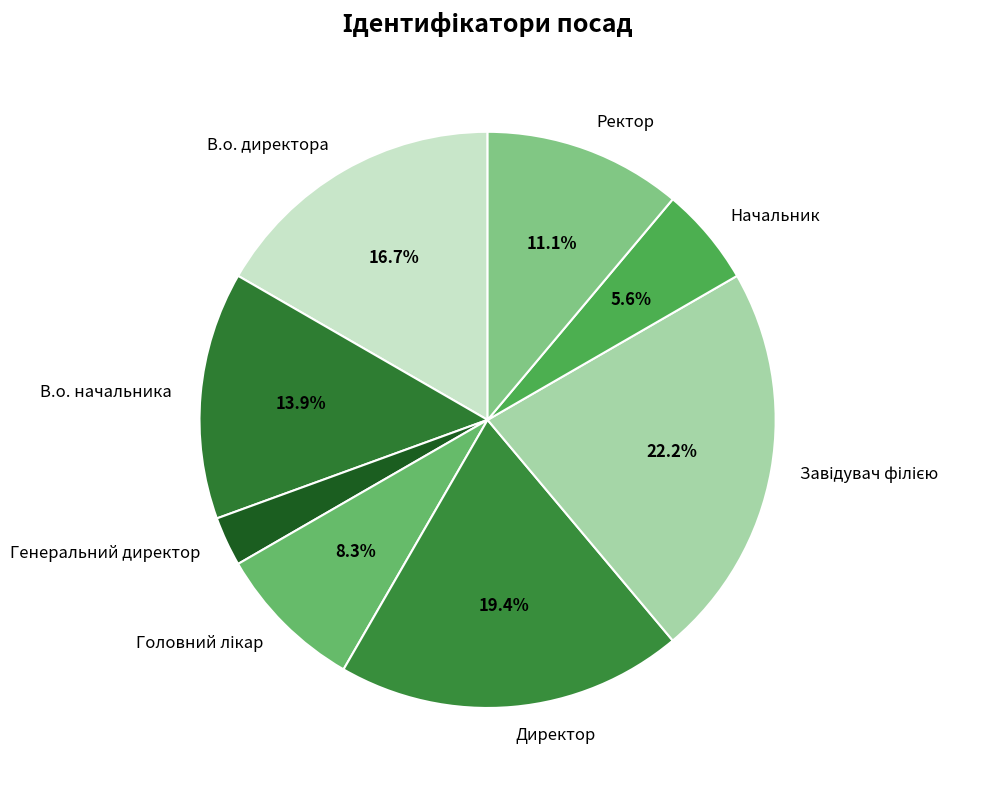

Does any single category account for the majority?

No